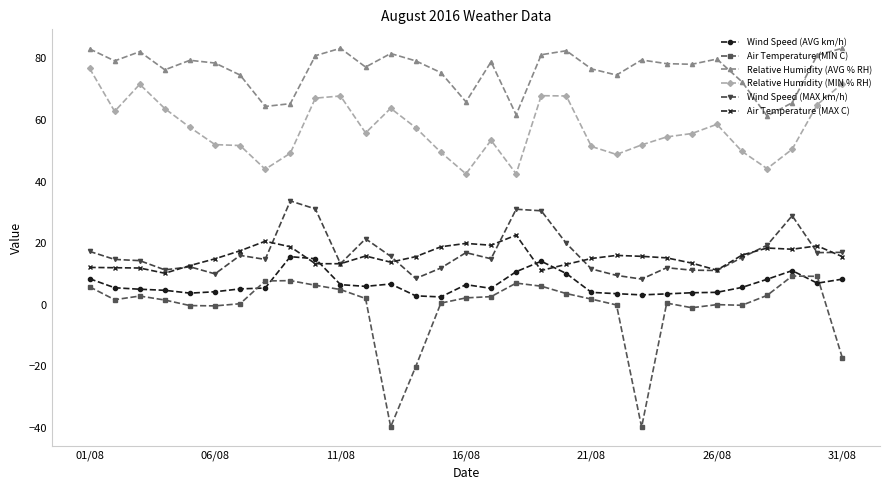

Does the chart display data point markers on the line(s)?

Yes